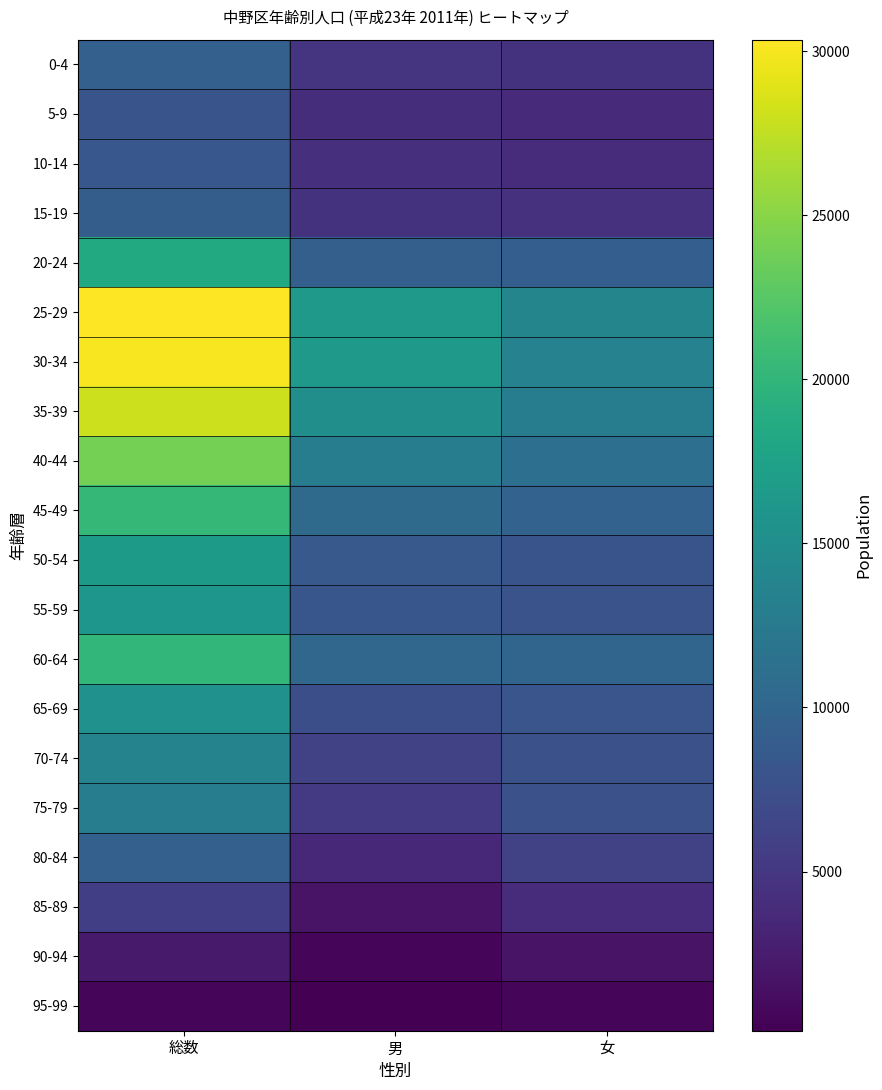

At which category is the sum across all series the highest?

総数